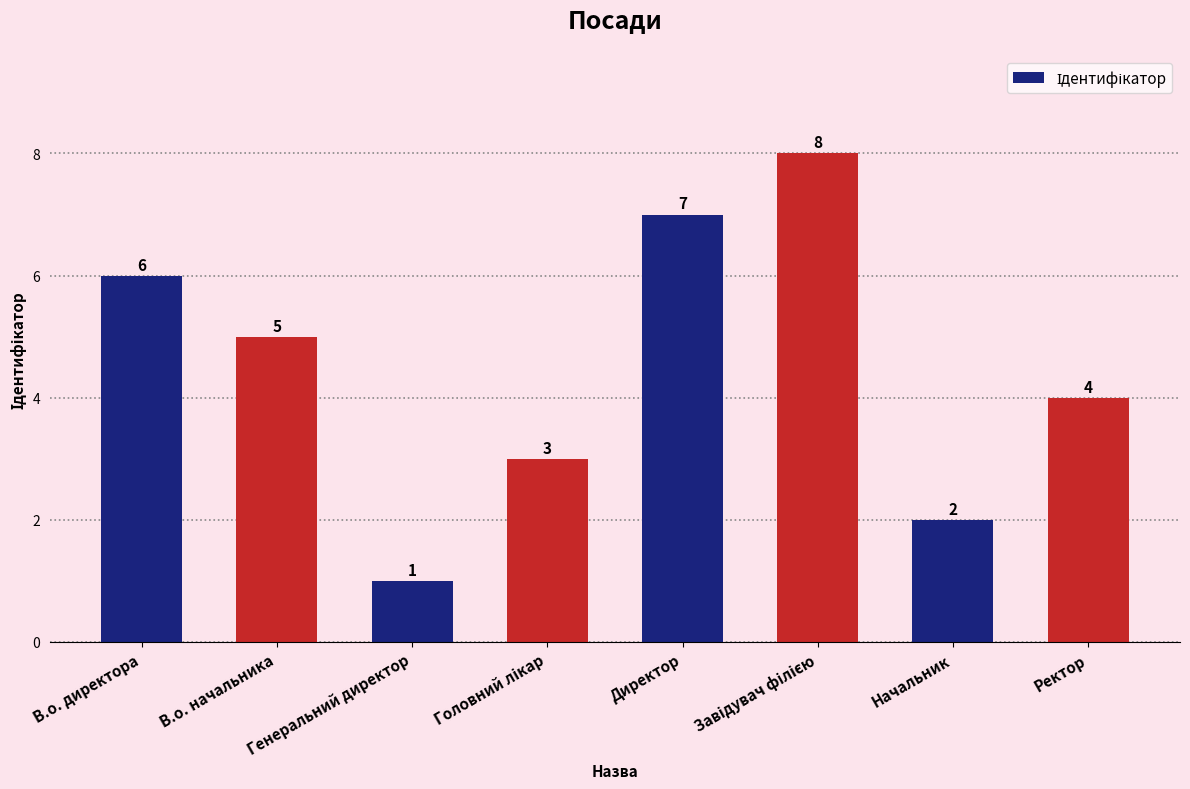

The chart shows a value of 10 at Директор. True or false?

False